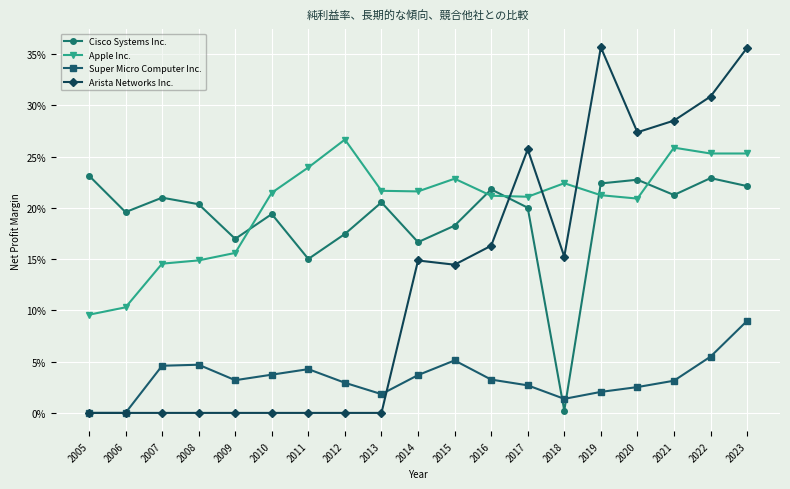

Does the chart have visible grid lines?

Yes